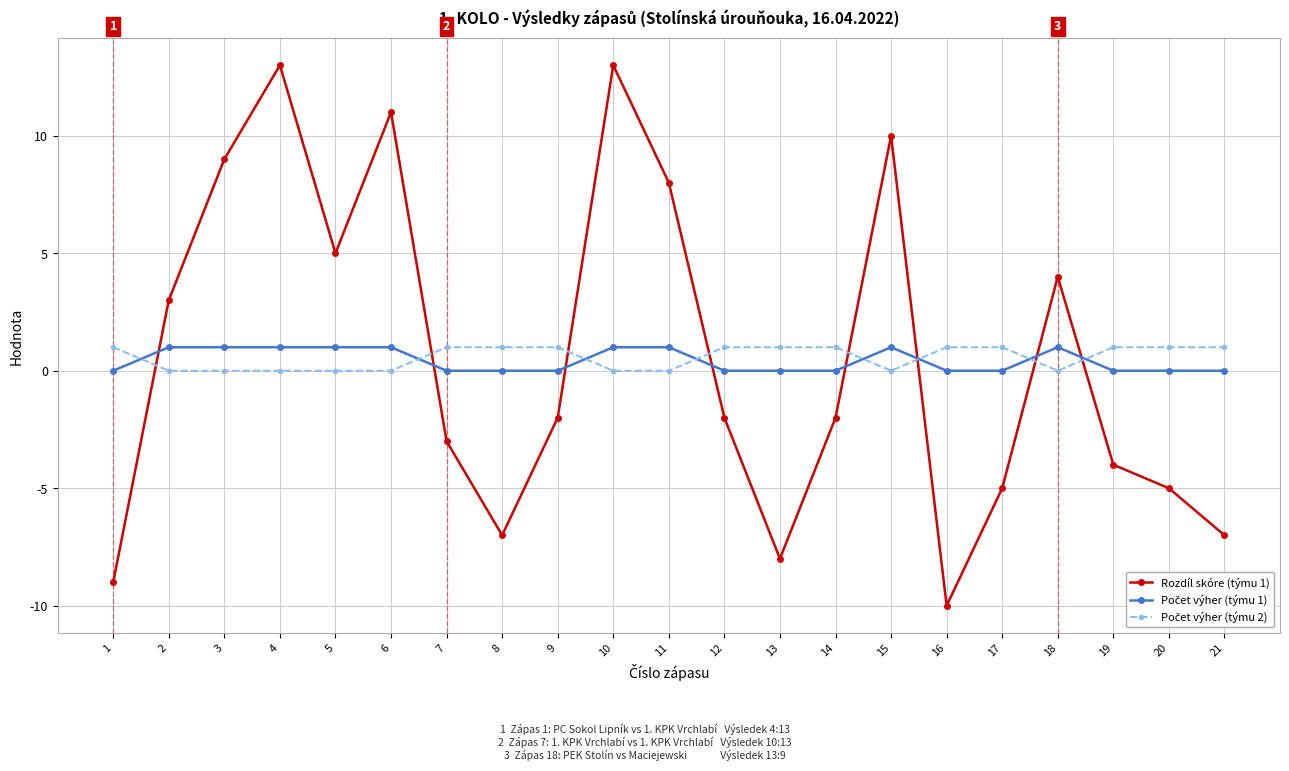

At which label is Rozdíl skóre (týmu 1) closest to 1?

2